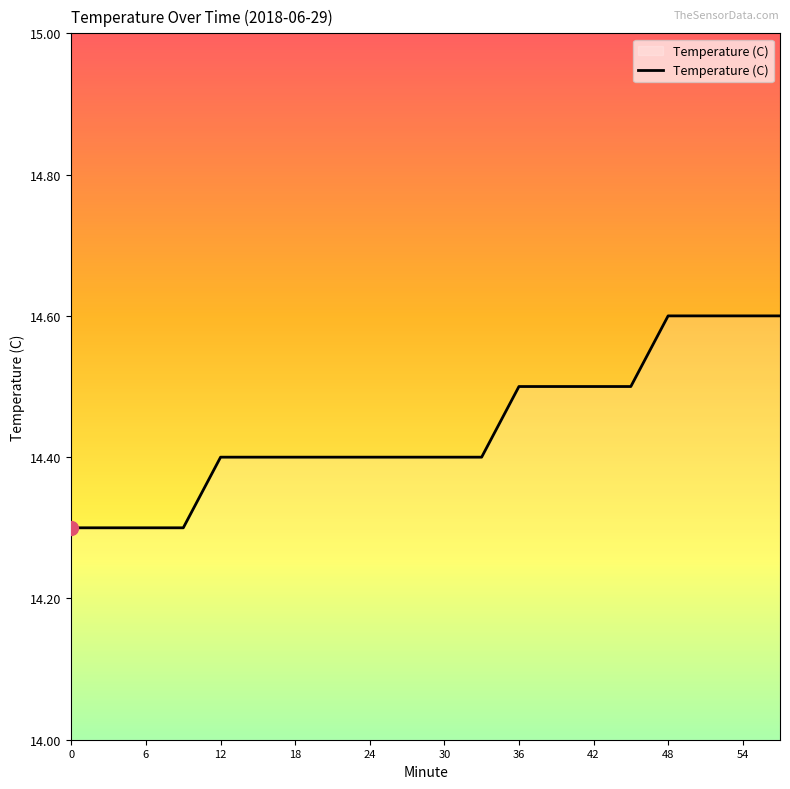

What is the difference between the maximum and minimum values?

0.3